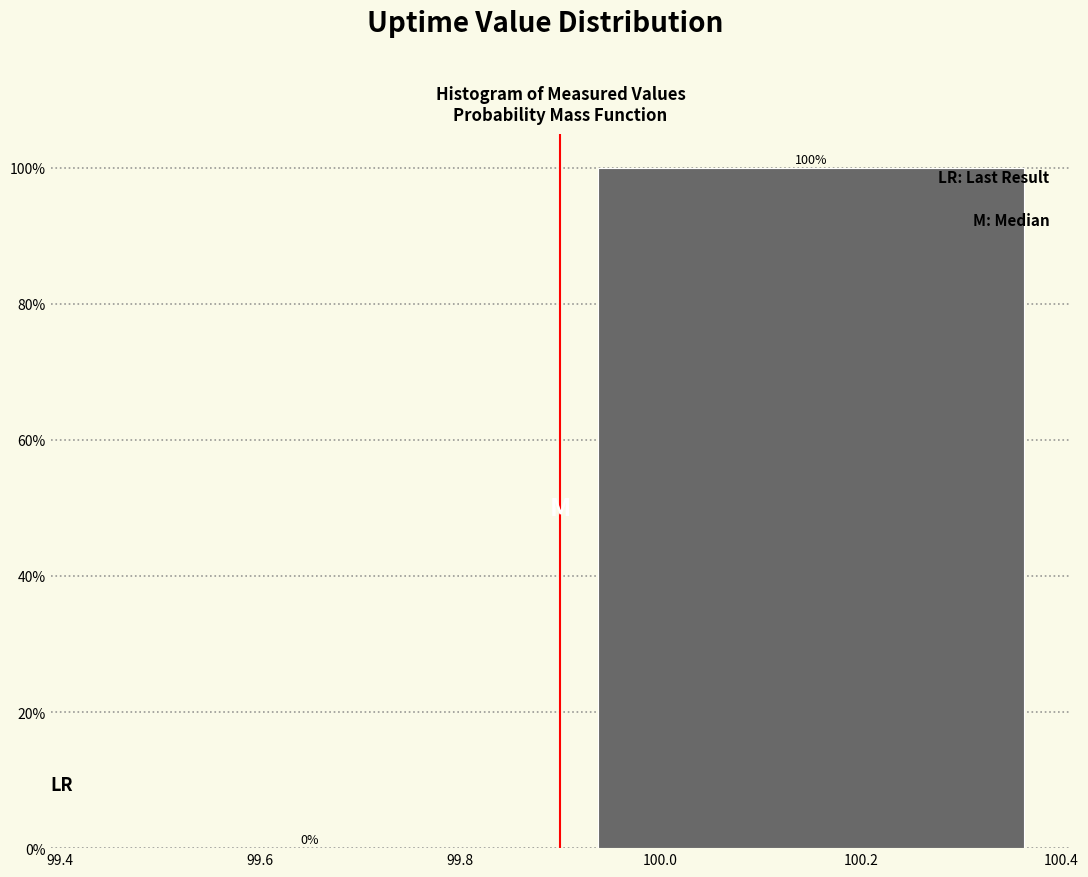

How tall is the bar that spans 99.9 to 100.4 on the x-axis?

100